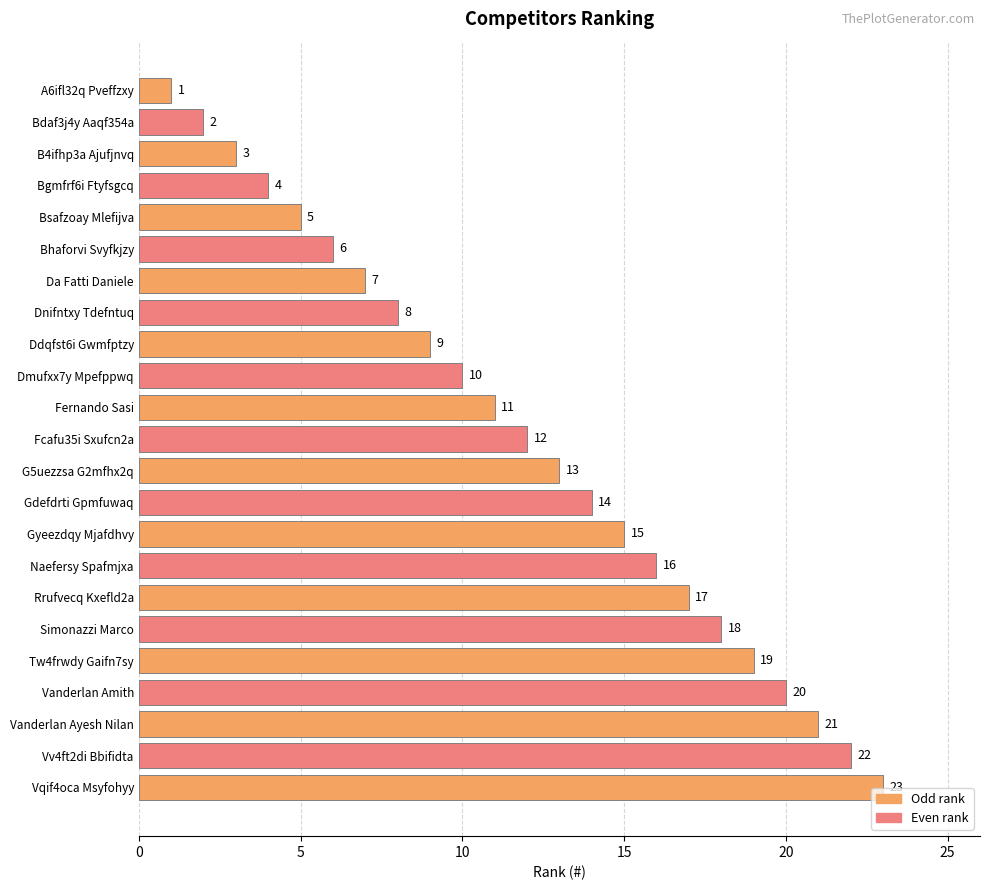

At which label is the value closest to 12?

Fcafu35i Sxufcn2a